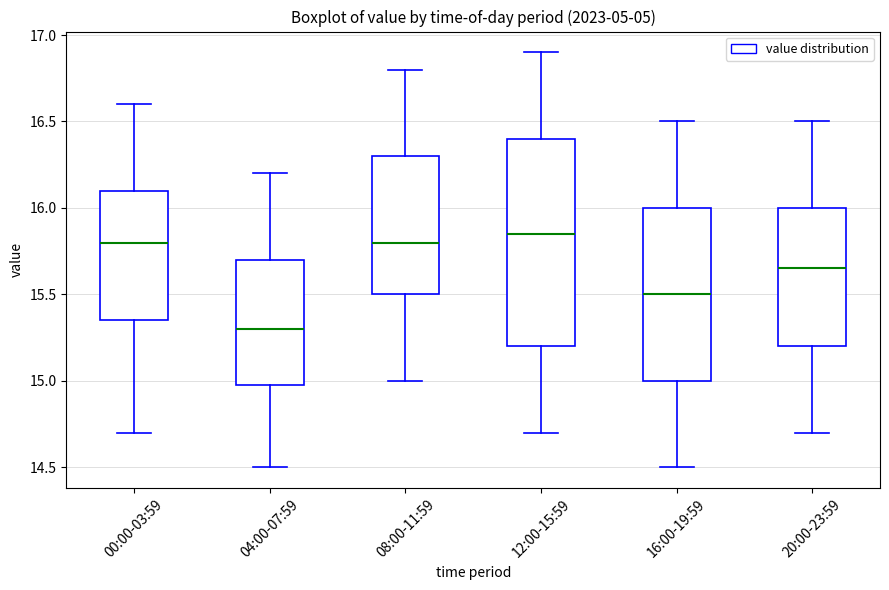

Comparing the boxes themselves (not the whiskers), which one is the tallest?

12:00-15:59